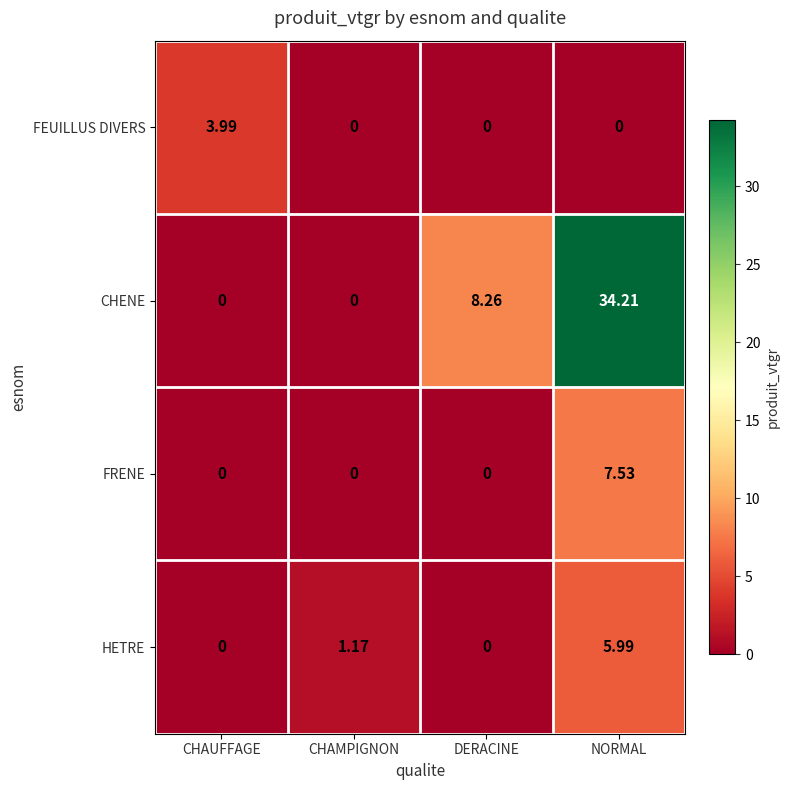

Between CHAUFFAGE and CHAMPIGNON, which series saw the biggest shift?

FEUILLUS DIVERS